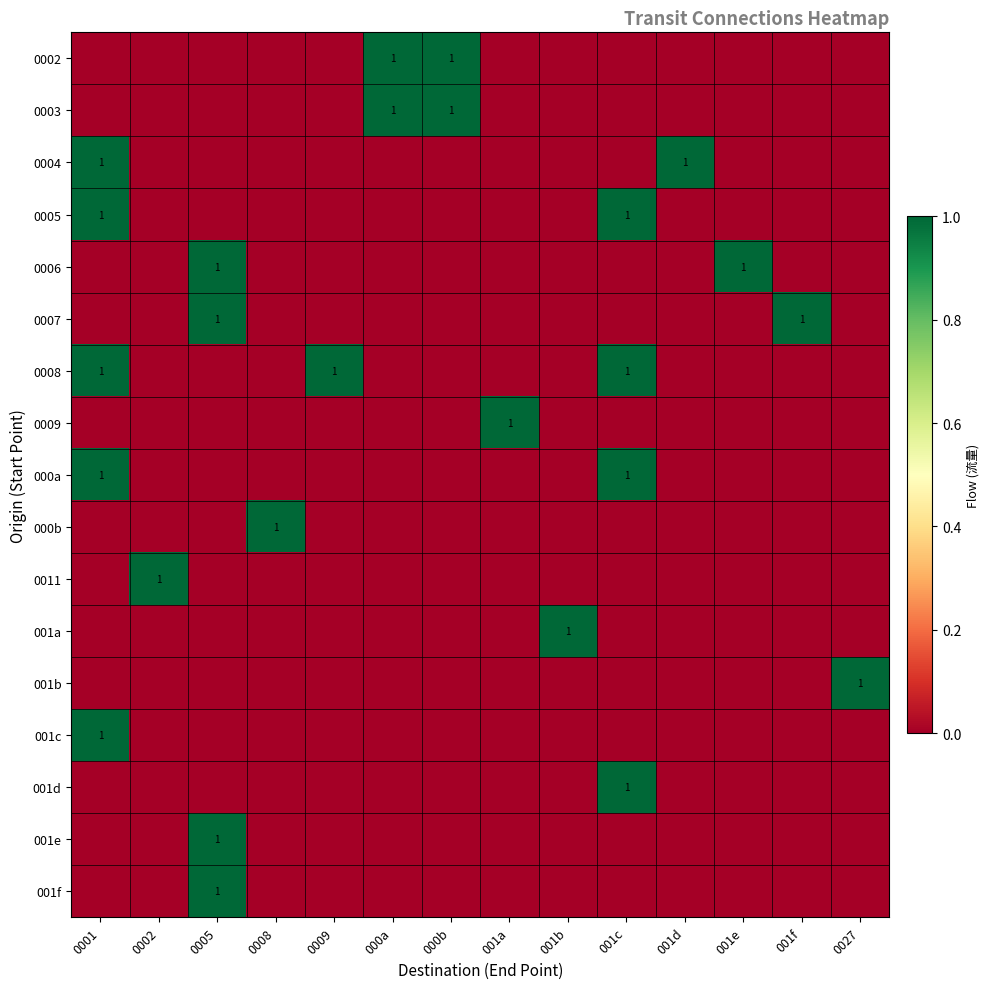

Count the 0009 values in the range 0 to 1.

14